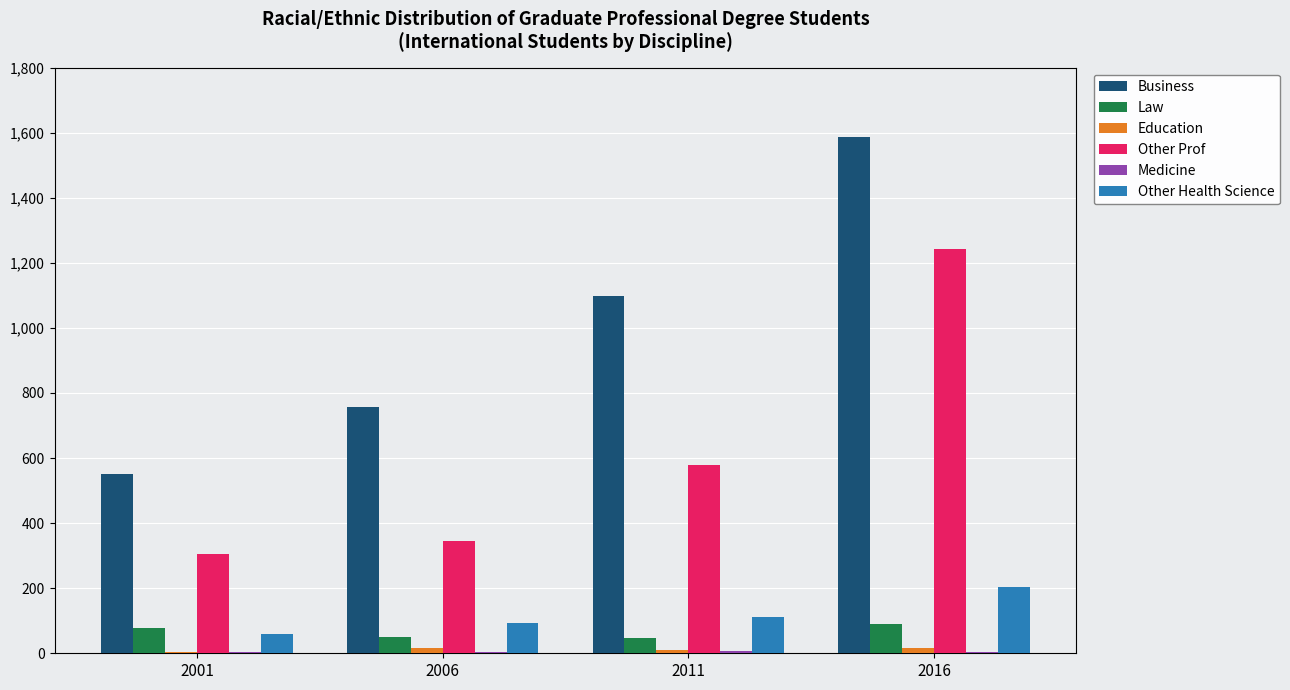

What is the sum of all Business values?

3992